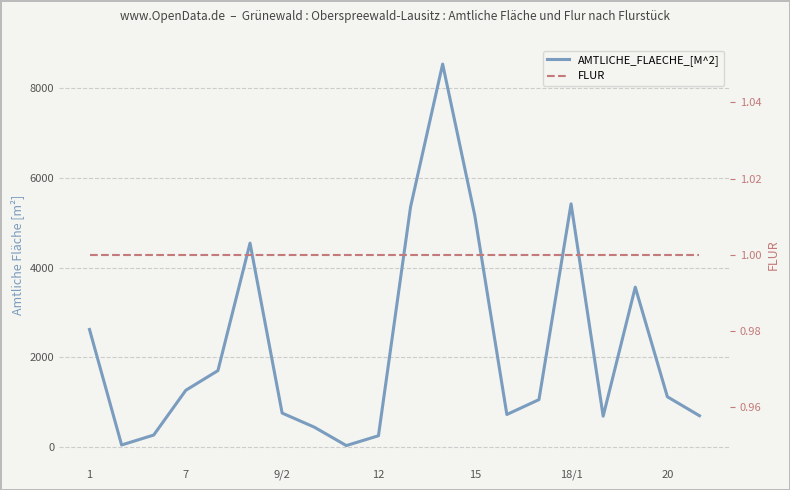

Which series has the largest total across all categories?

AMTLICHE_FLAECHE_[M^2]